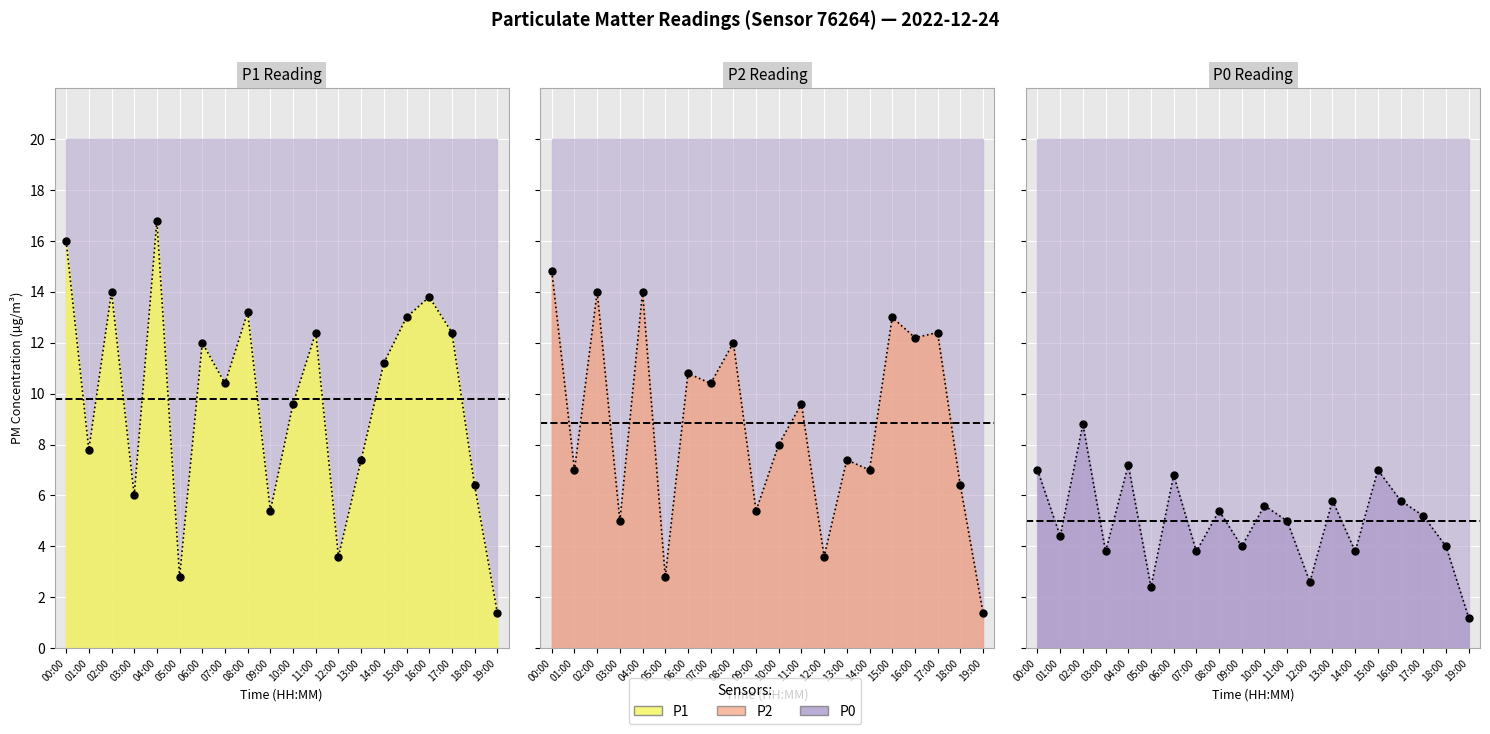

How many data points in P2 values are less than 9?

10